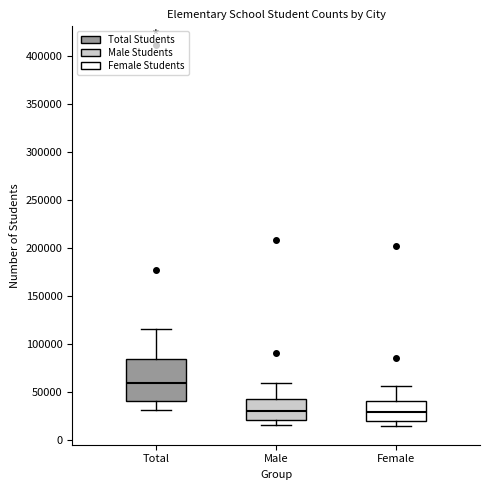

Which box is the tallest, from its lower edge to its upper edge?

Total